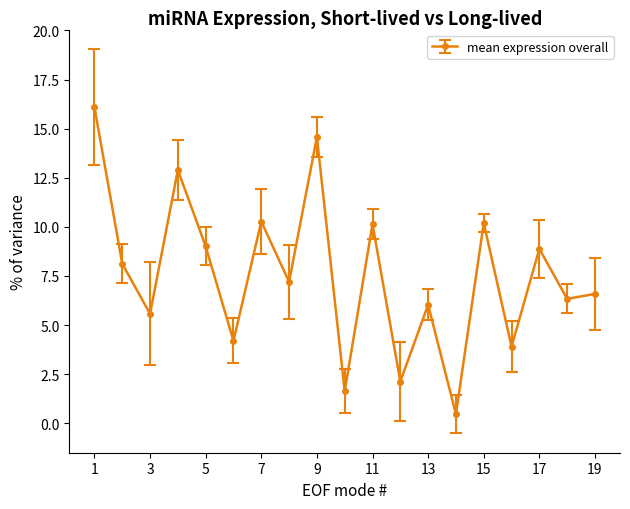

What is the smallest value displayed?

0.5